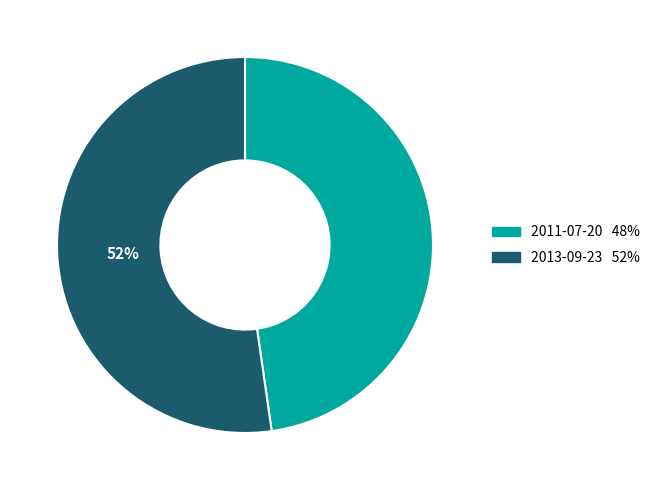

What is the smallest slice in the pie chart?

2011-07-20